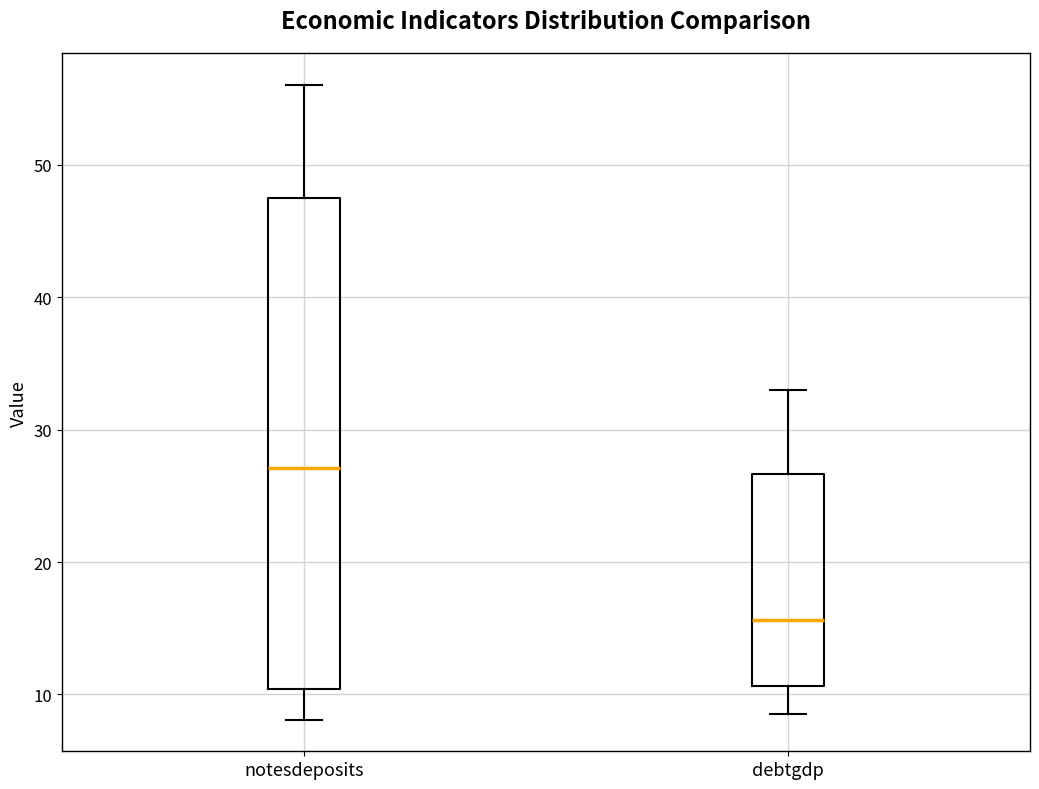

Reading left to right, transcribe this box plot: for each box, give where its median line is, the range the box spans, and where its two whiskers end, as read against the y-axis. The values are not printed on the chart, so give them approximately, as read against the axis.

notesdeposits: median 27, box 10 to 47, whiskers 8 to 56
debtgdp: median 16, box 11 to 27, whiskers 9 to 33